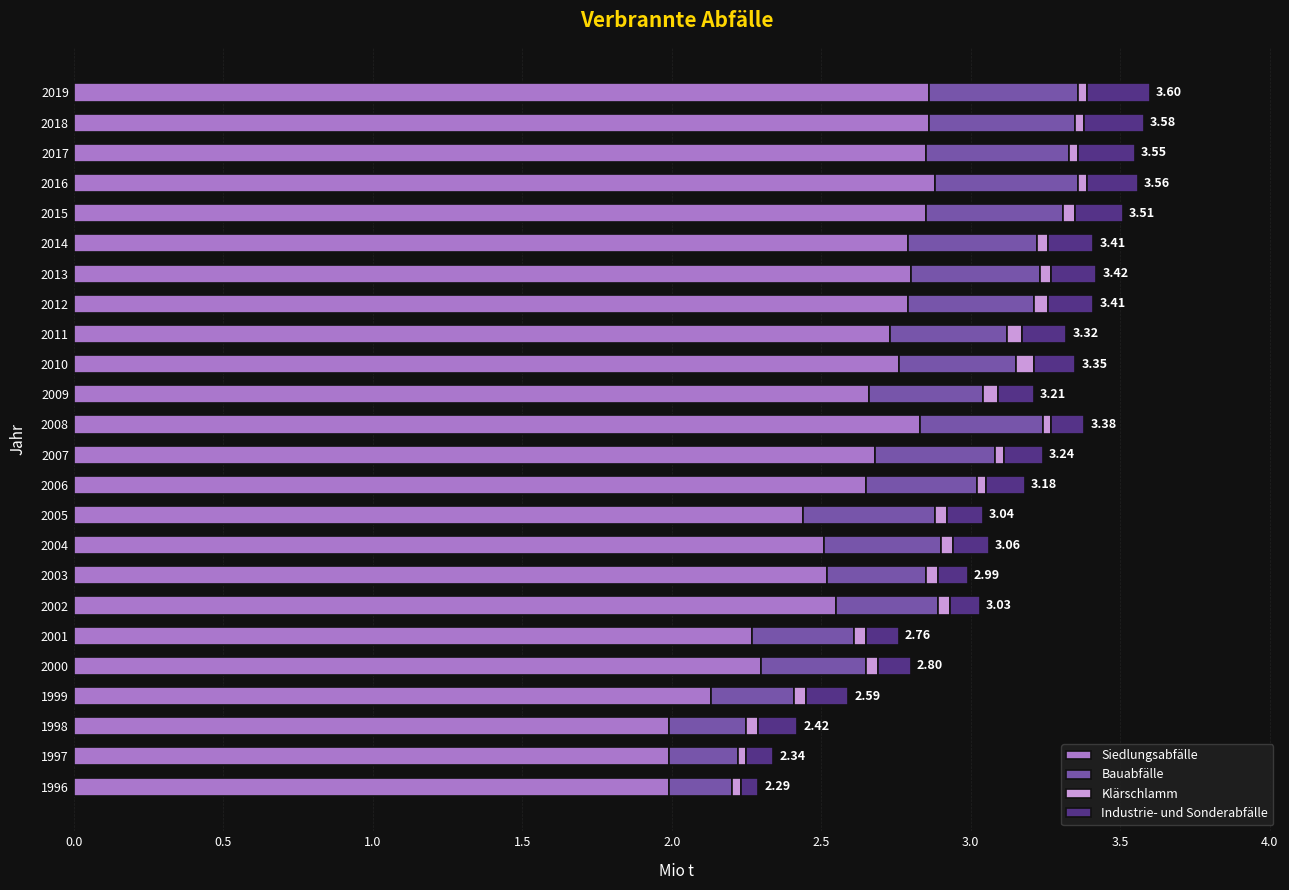

What is the difference between the second highest and minimum values in the Bauabfälle series?

0.3